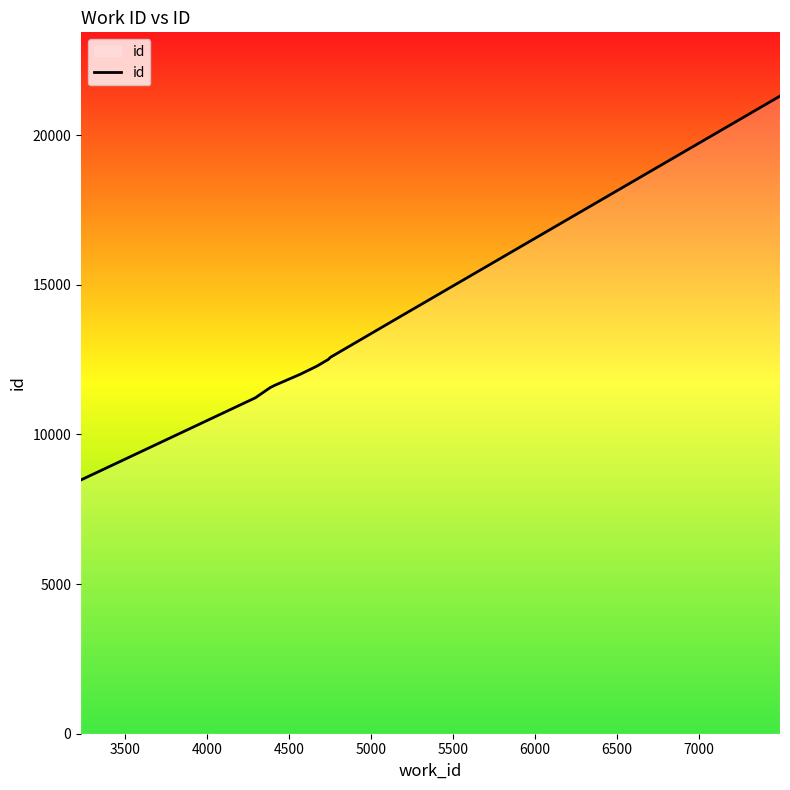

What is the average value?

12752